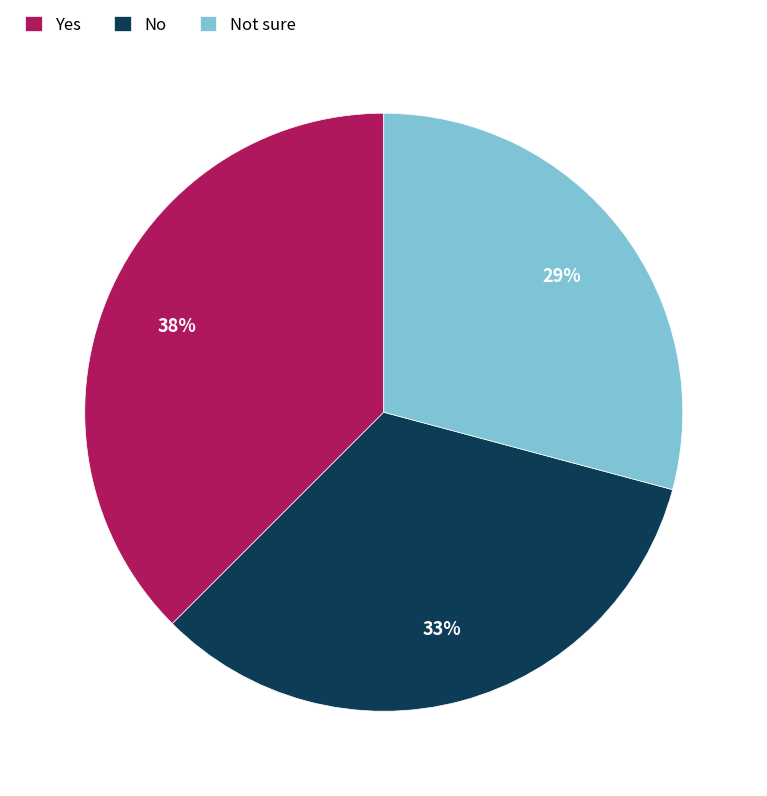

Is it true that Yes is 38% of the pie?

True